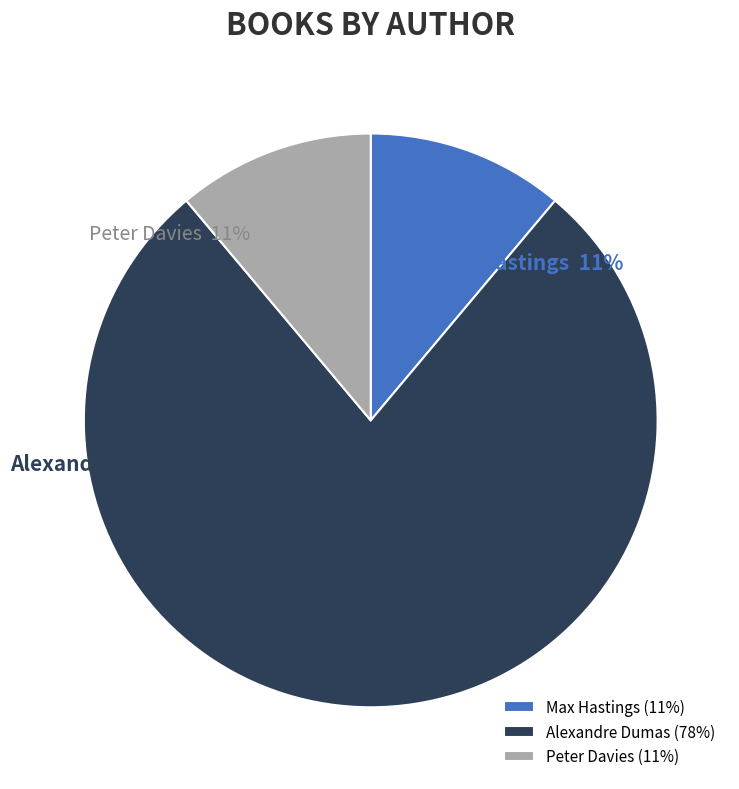

The Peter Davies slice represents 99% of the pie. True or false?

False